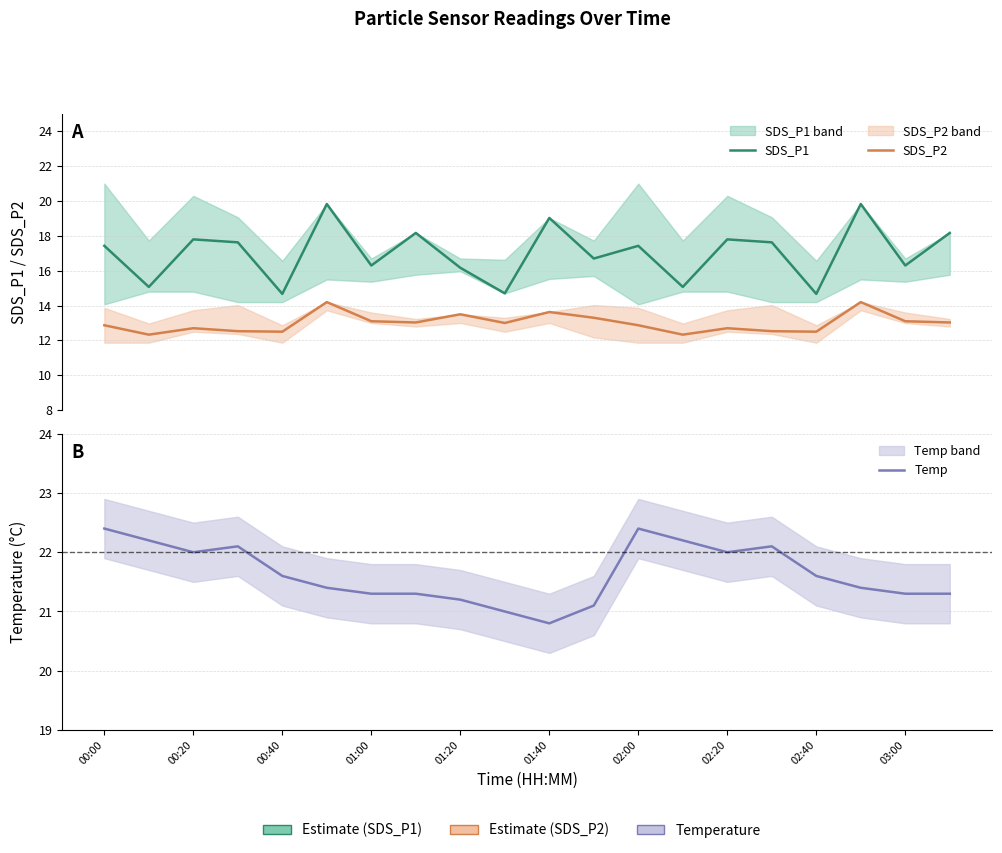

Which series has the largest range (max minus min)?

SDS_P1